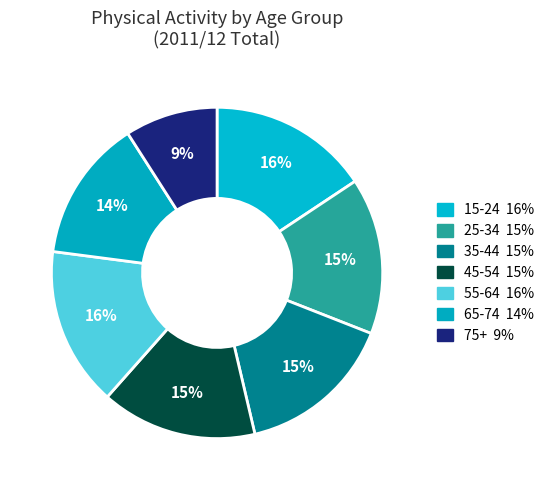

What percentage is the 45-54 slice, to the nearest percent?

15%